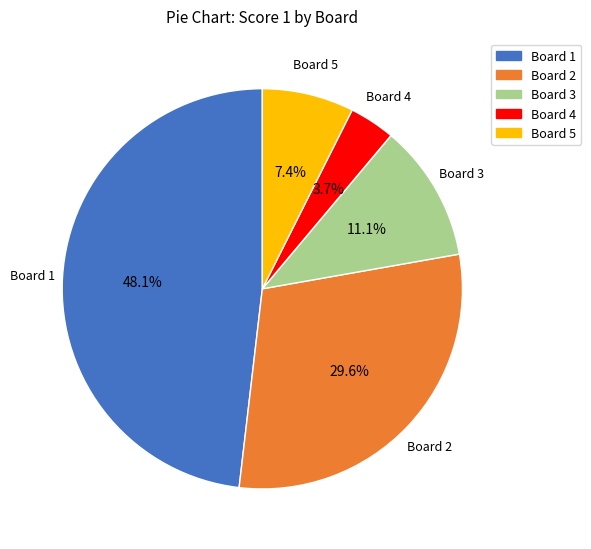

How many segments does this pie chart have?

5